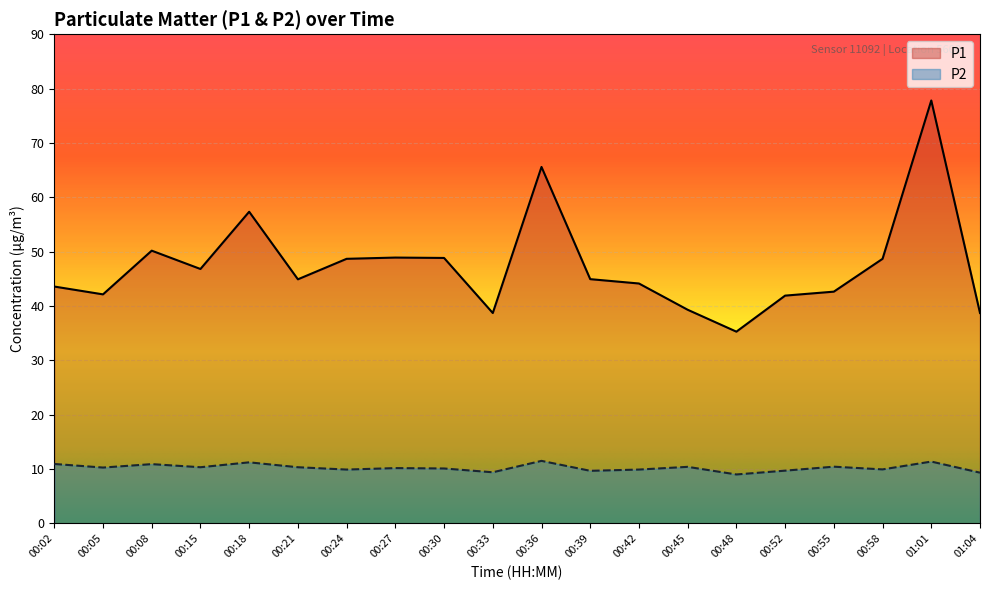

Reading left to right, list all the values displayed in this chart.

P1: 00:02=43.6	00:05=42.1	00:08=50.2	00:15=46.8	00:18=57.3	00:21=44.9	00:24=48.7	00:27=48.9	00:30=48.8	00:33=38.7	00:36=65.6	00:39=44.9	00:42=44.1	00:45=39.3	00:48=35.3	00:52=41.9	00:55=42.6	00:58=48.7	01:01=77.8	01:04=38.7
P2: 00:02=10.9	00:05=10.3	00:08=10.9	00:15=10.3	00:18=11.2	00:21=10.3	00:24=9.9	00:27=10.2	00:30=10.1	00:33=9.4	00:36=11.5	00:39=9.7	00:42=9.9	00:45=10.4	00:48=9.0	00:52=9.7	00:55=10.4	00:58=9.9	01:01=11.4	01:04=9.3